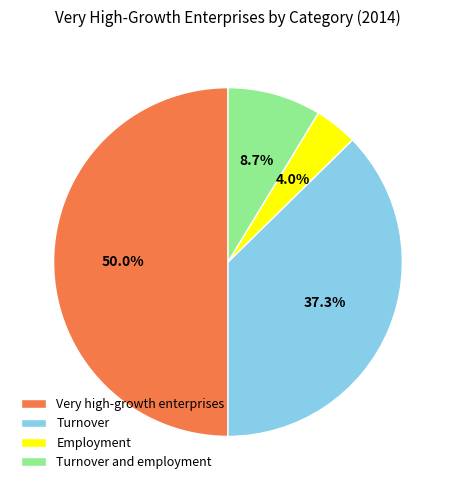

To the nearest percent, what is the average slice percentage?

25%